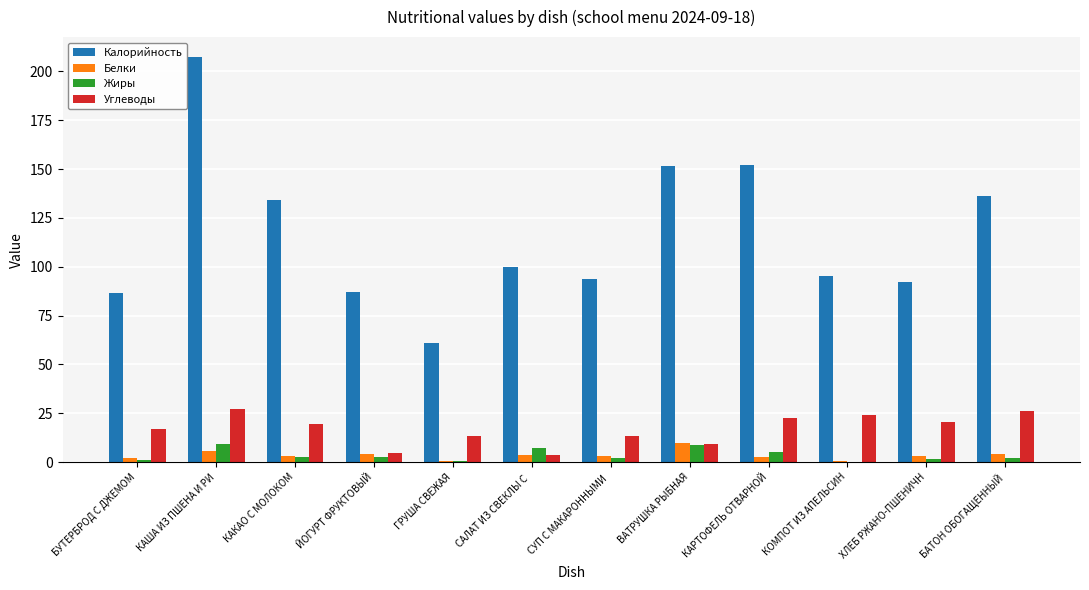

Is it true that Жиры equals 5.3 at КАРТОФЕЛЬ ОТВАРНОЙ?

True